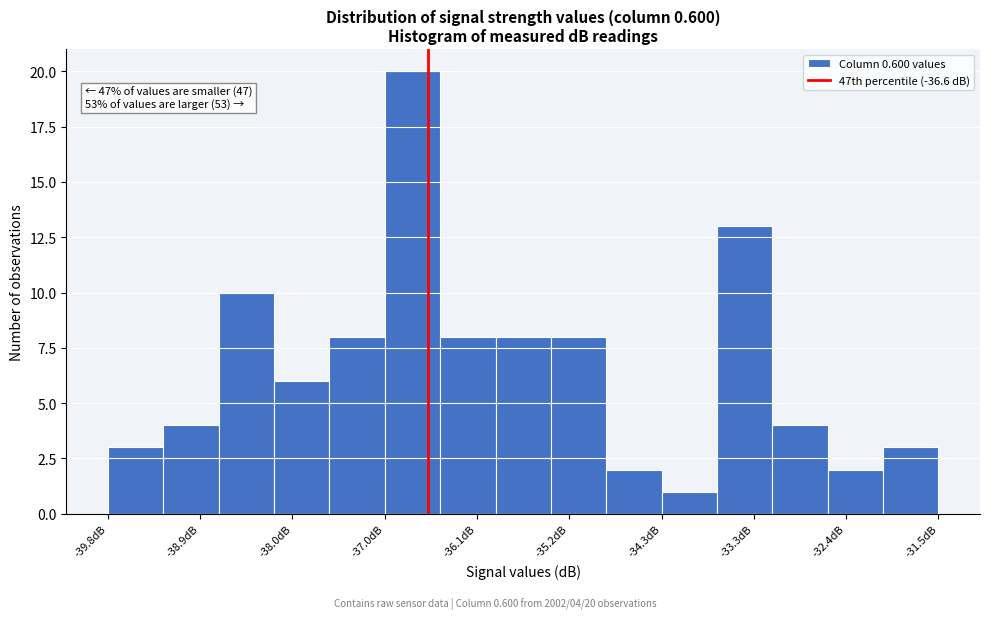

Which range on the x-axis has the tallest bar?

-37.0 to -36.5